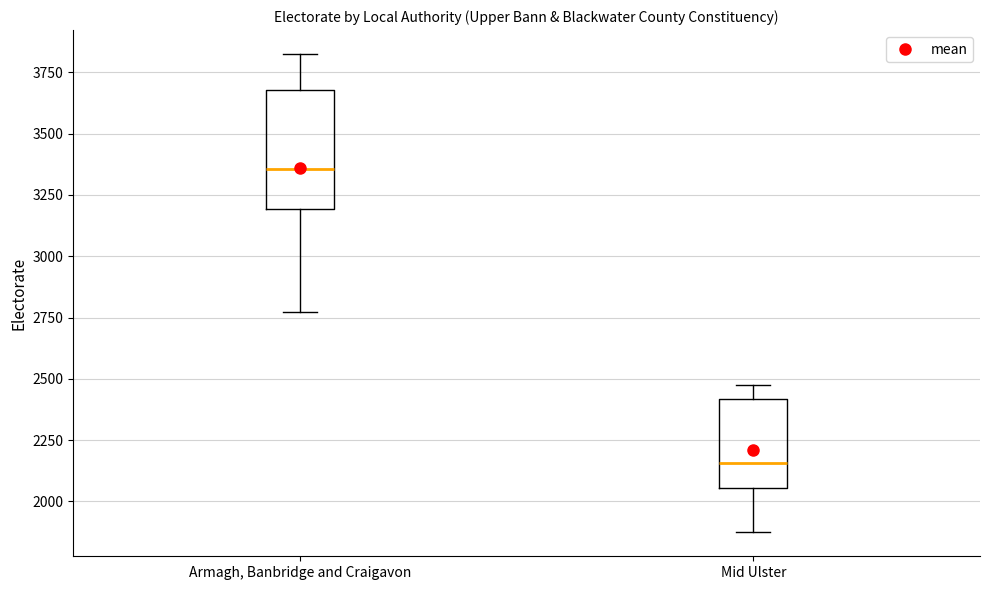

Reading left to right, read every box against the y-axis: the position of its median line, the range the box covers, and the ends of its whiskers. The values are not printed on the chart, so give them approximately, as read against the axis.

Armagh, Banbridge and Craigavon: median 3350, box 3200 to 3700, whiskers 2750 to 3850
Mid Ulster: median 2150, box 2050 to 2400, whiskers 1850 to 2500